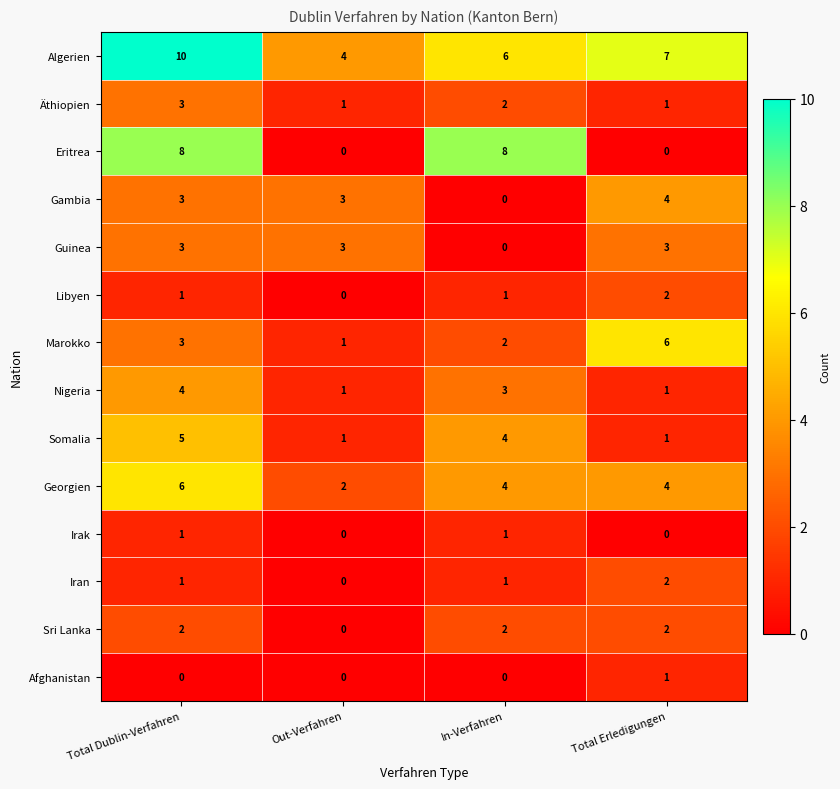

Count the number of categories in the chart.

4